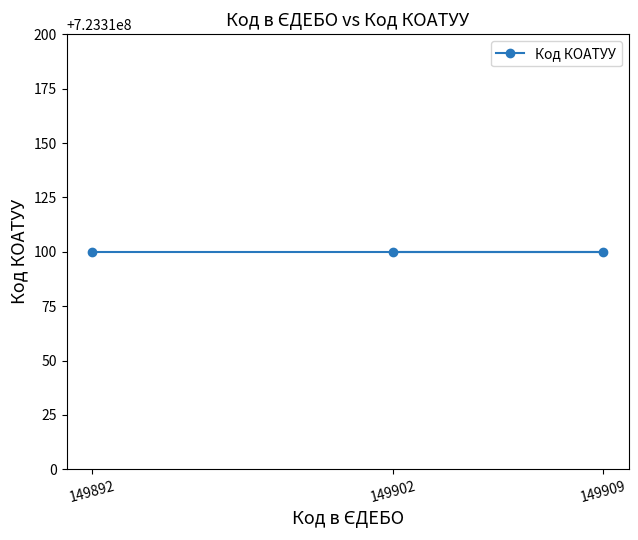

Count the number of values greater than 149902.

1